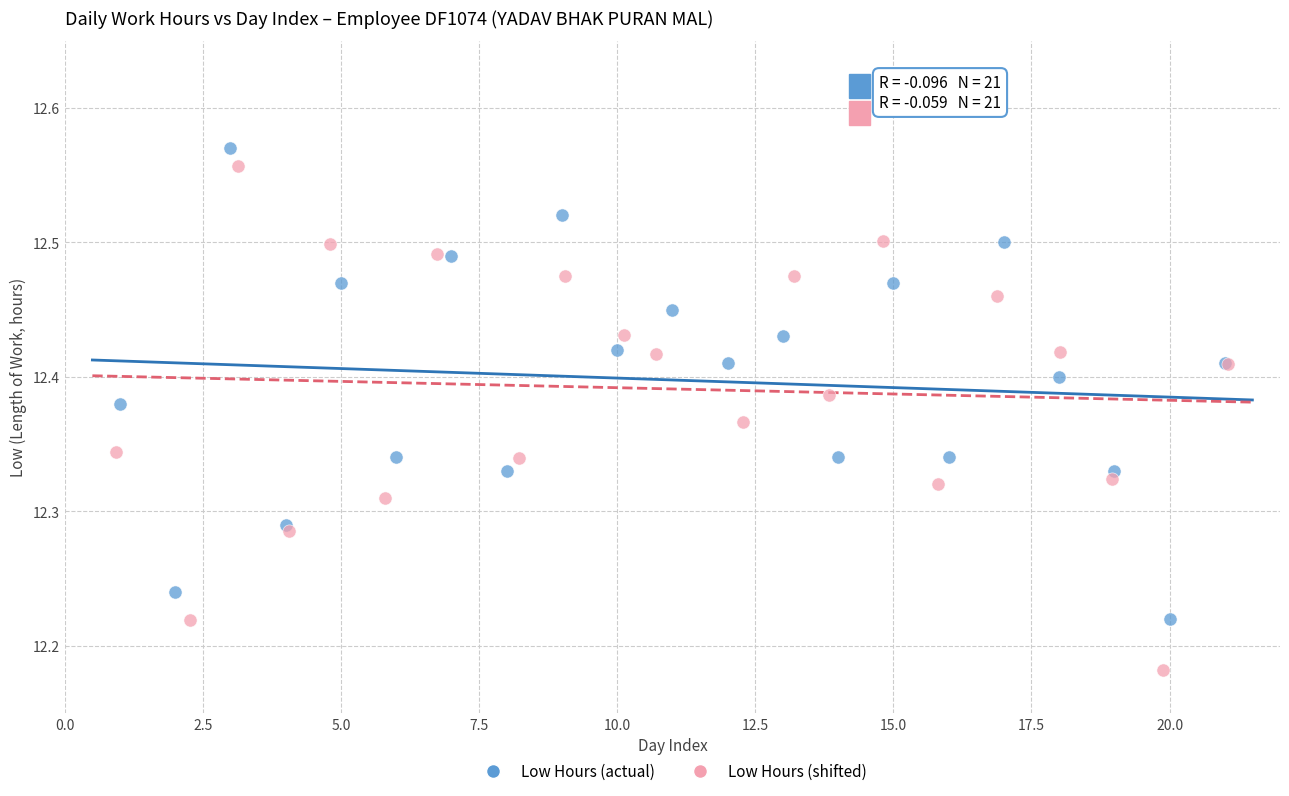

Which series contains the lowest Y value?

Low Hours (shifted)